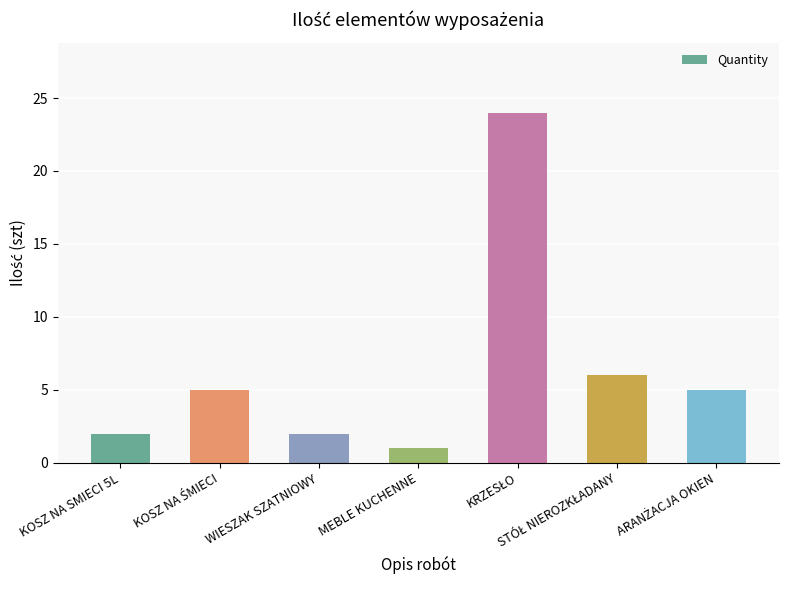

What is the minimum value shown in the chart?

1